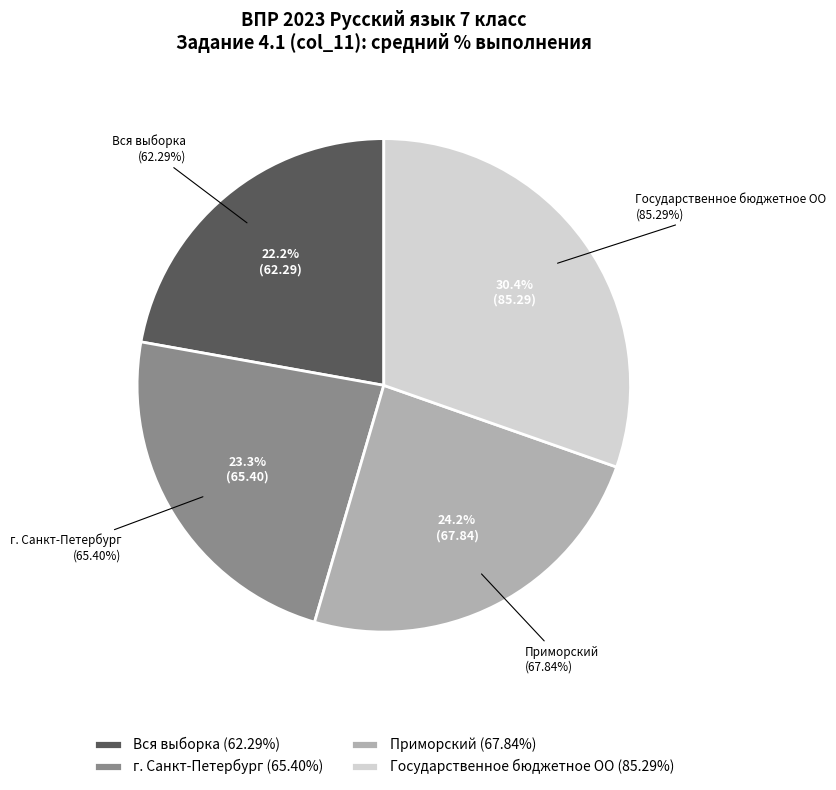

To the nearest percent, what is the difference between the Вся выборка and Приморский slice percentages?

2%